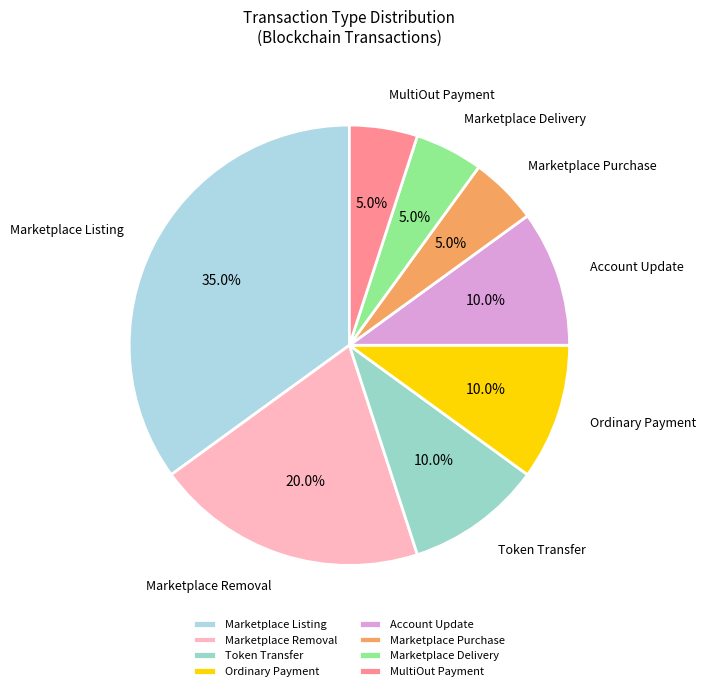

True or false: Marketplace Purchase accounts for 5% of the total.

True